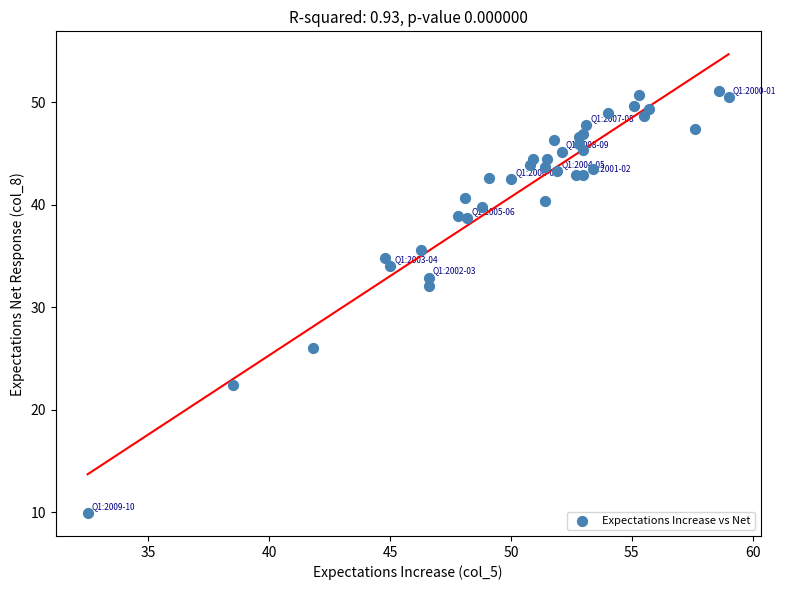

What Y value in the scatter plot is closest to 30?

32.1